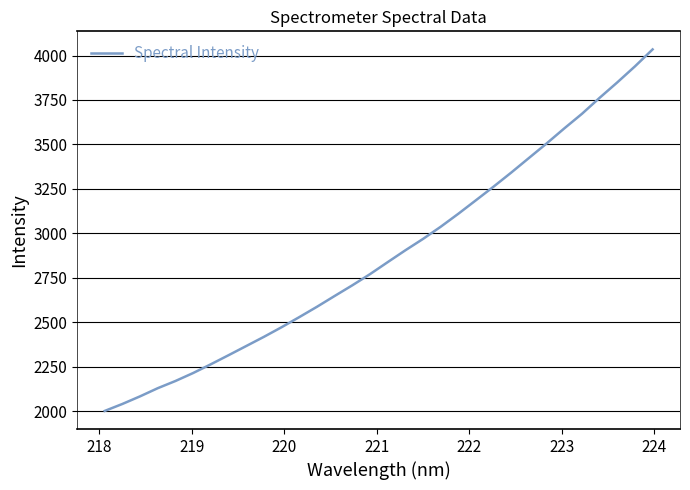

What is the average value?

2880.1